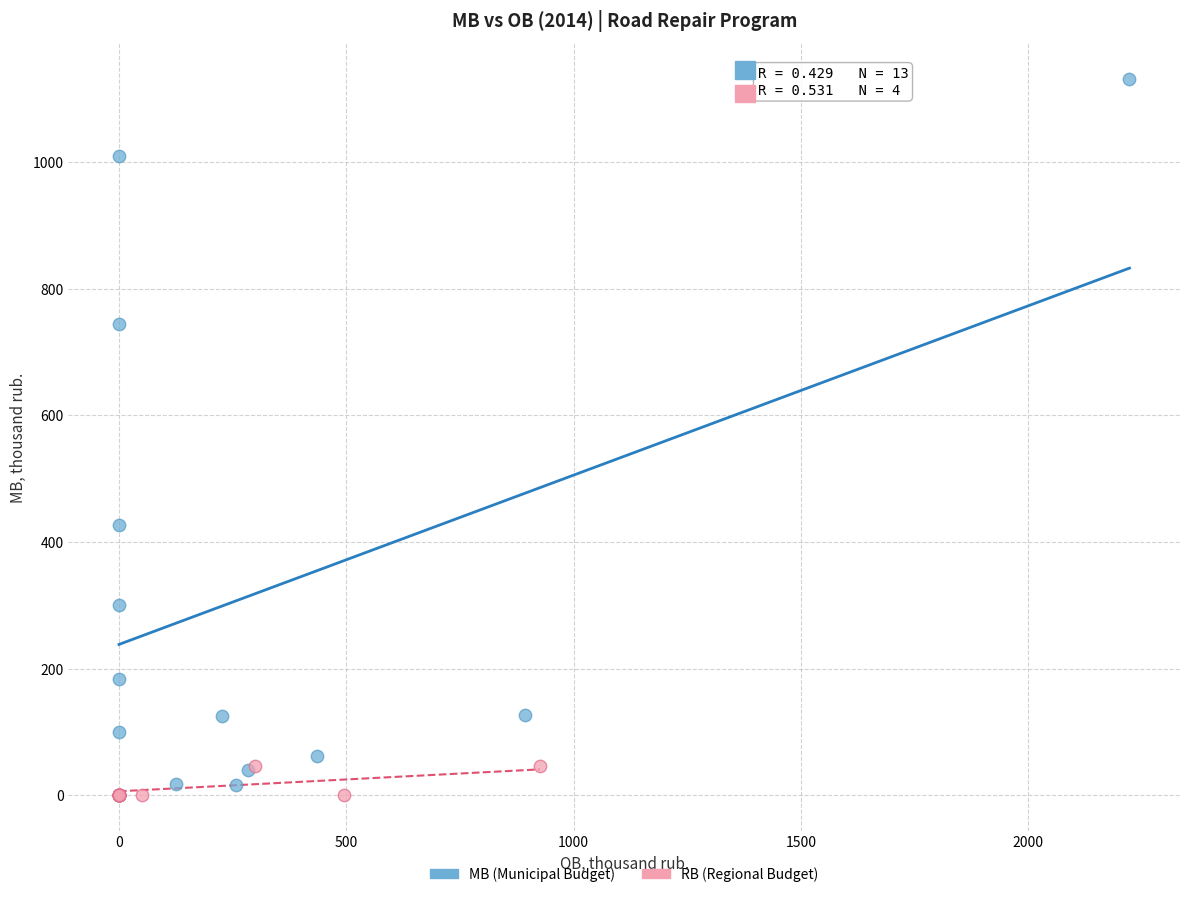

Which series has the largest Y range (max minus min)?

MB (Municipal Budget)